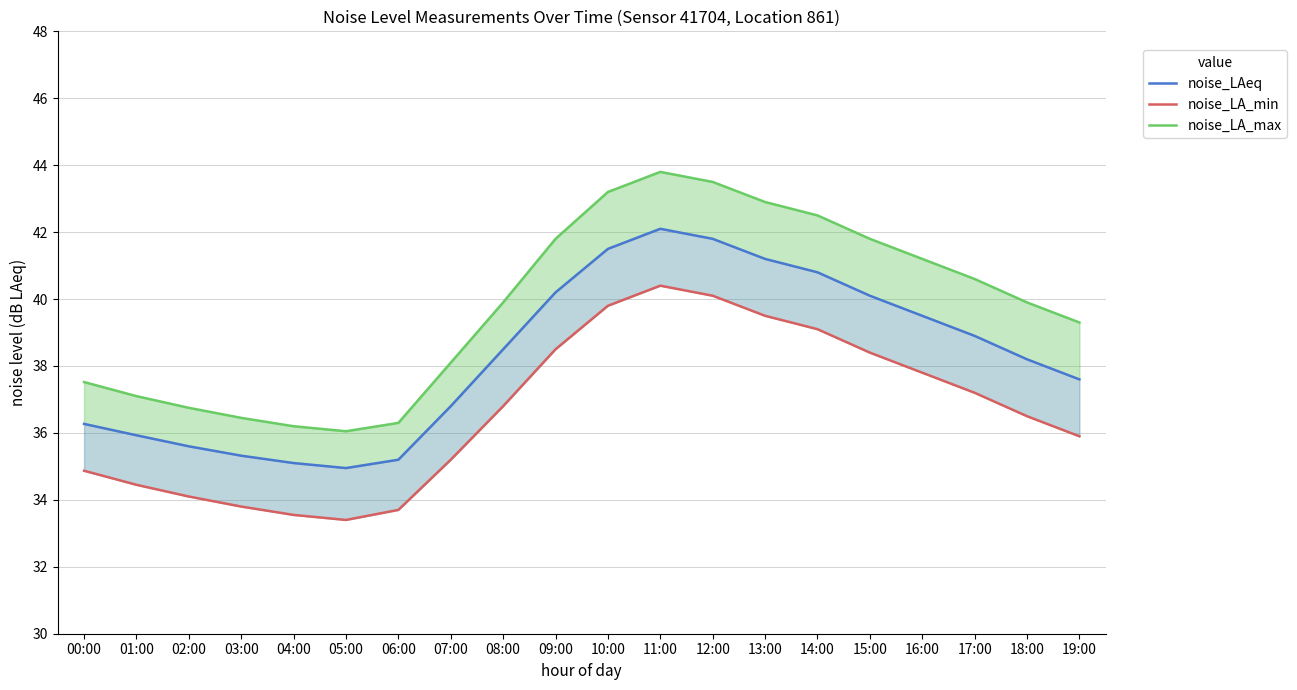

At which category does noise_LA_max reach its first local valley?

05:00